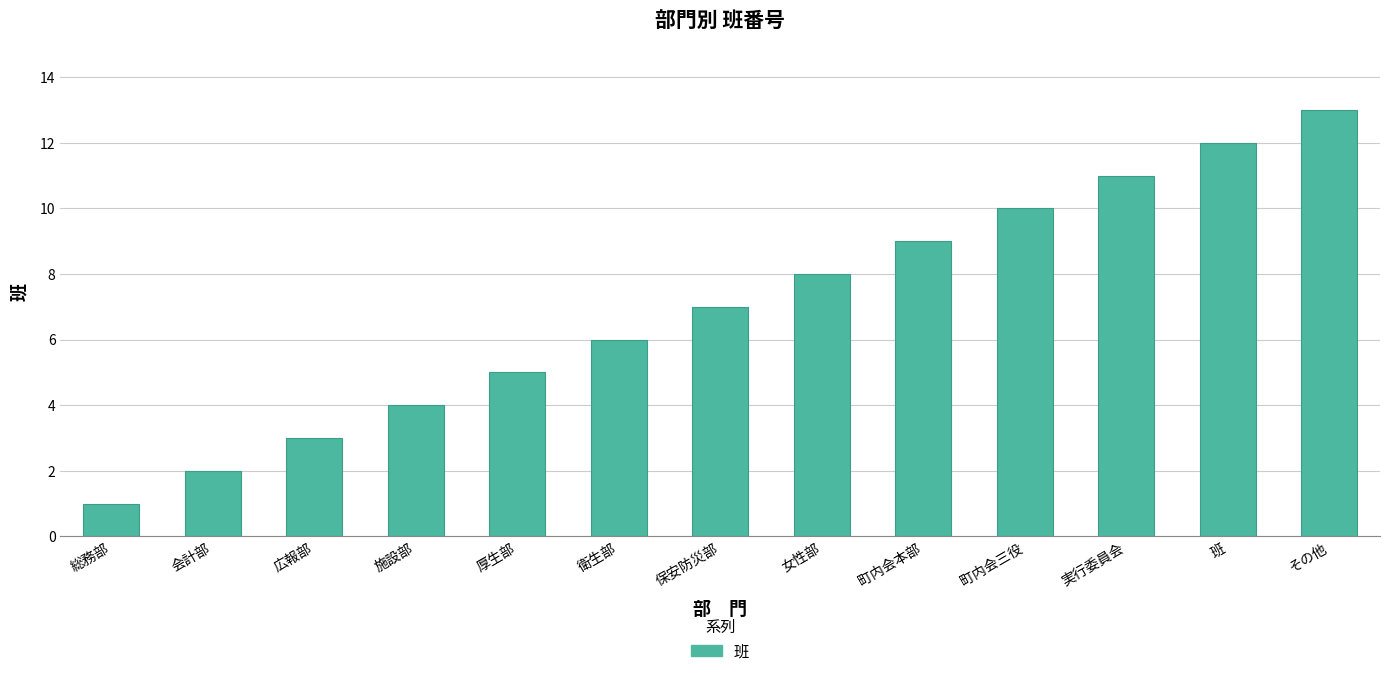

How many bars are there in total?

13